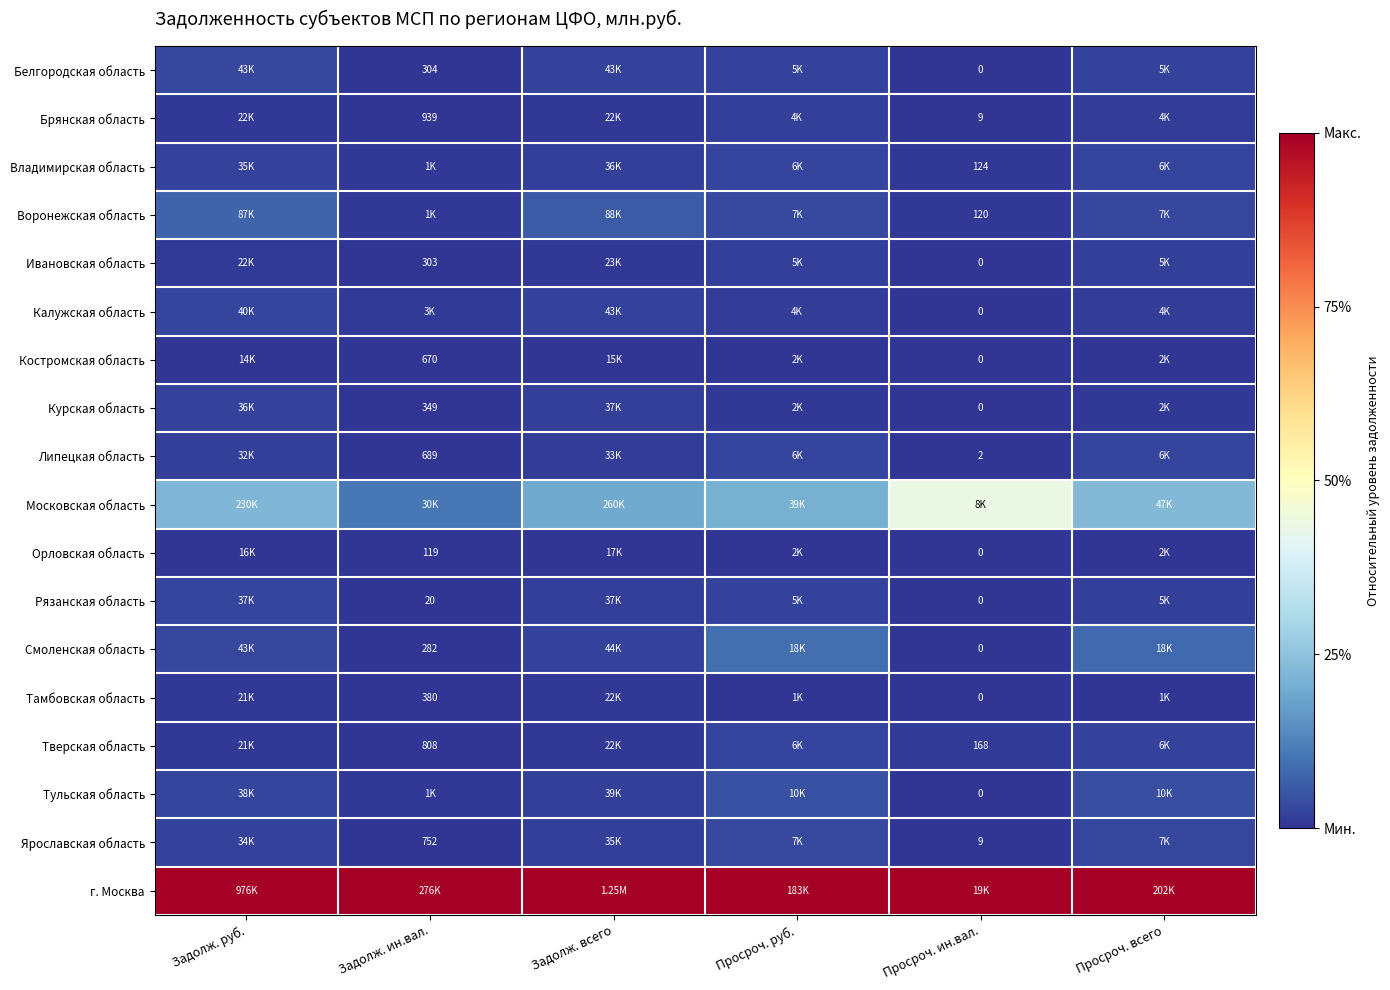

The value of Костромская область at Просроч. ин.вал. is 0.0. True or false?

True